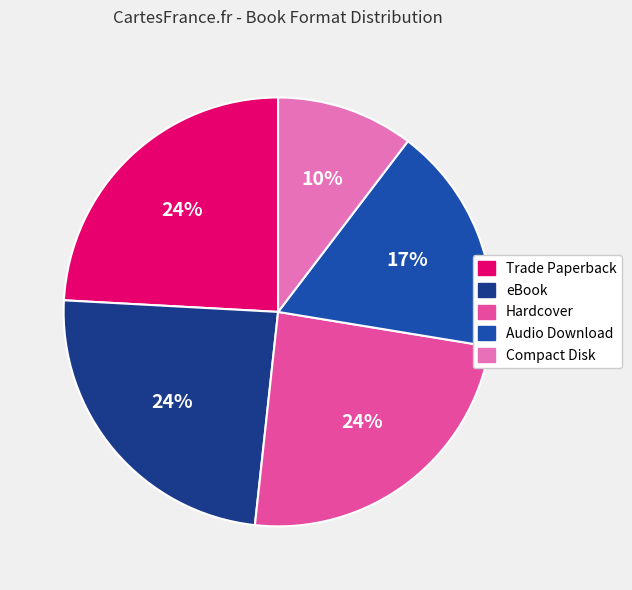

How many slices are in this pie chart?

5